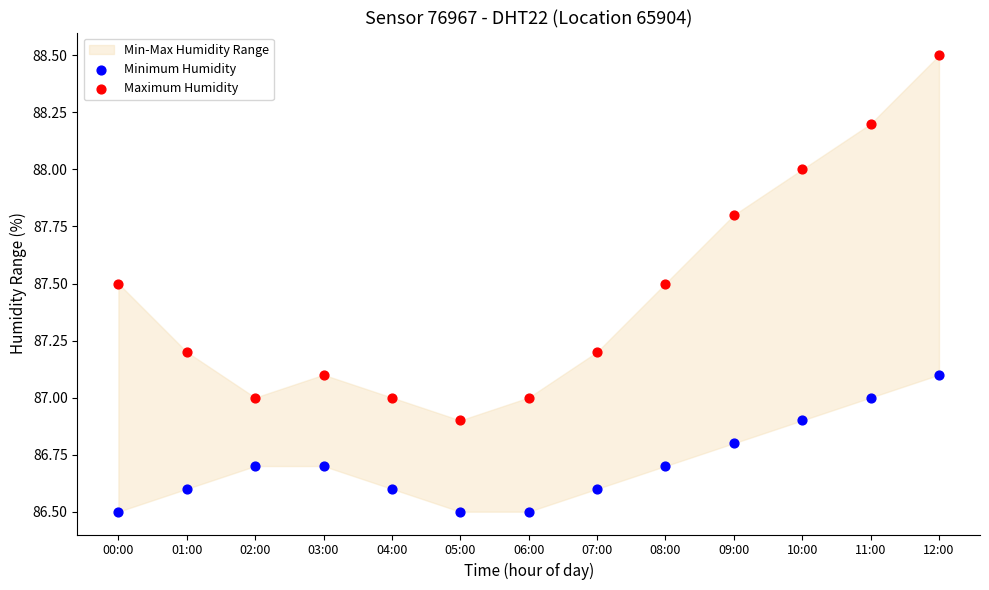

Across all data points, what is the range of Y values (max minus min)?

2.0